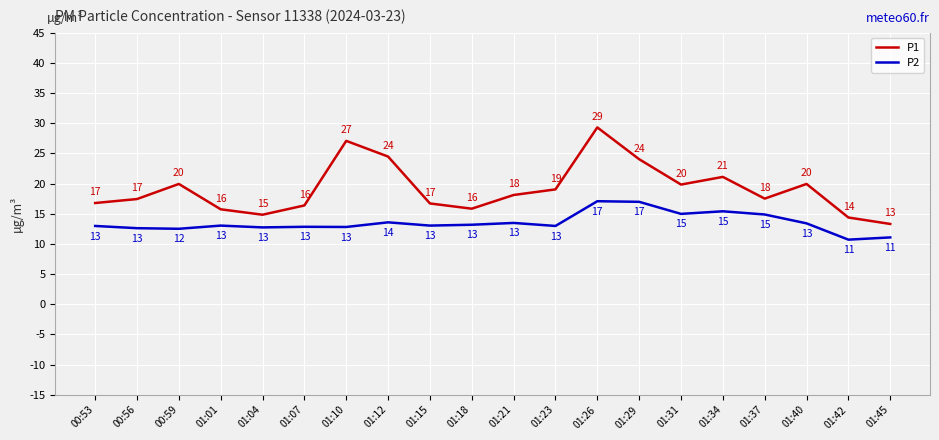

True or false: P1 and P2 intersect in this chart.

False